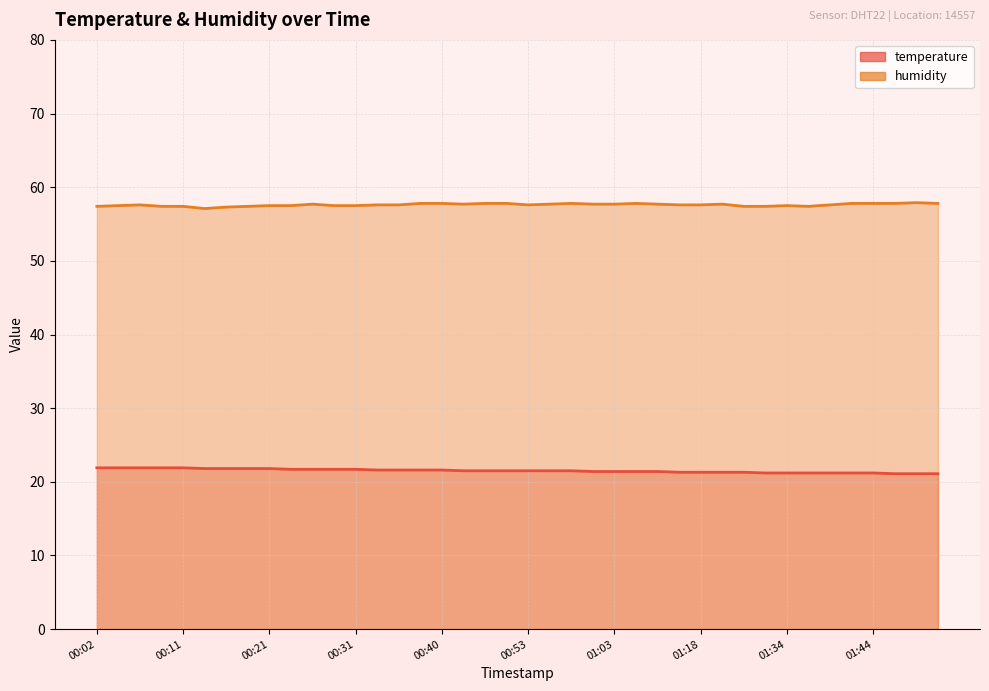

What are all the series names shown in the legend?

temperature, humidity